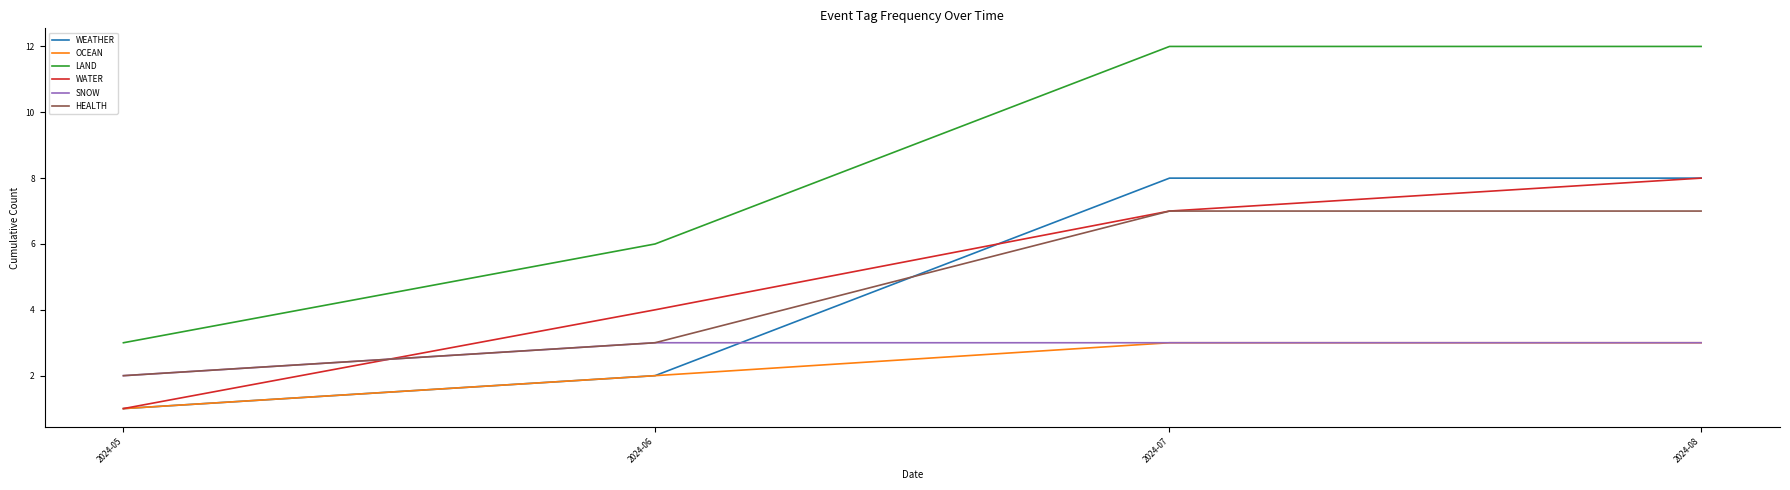

The WEATHER series shows 2 at 2024-06. True or false?

True